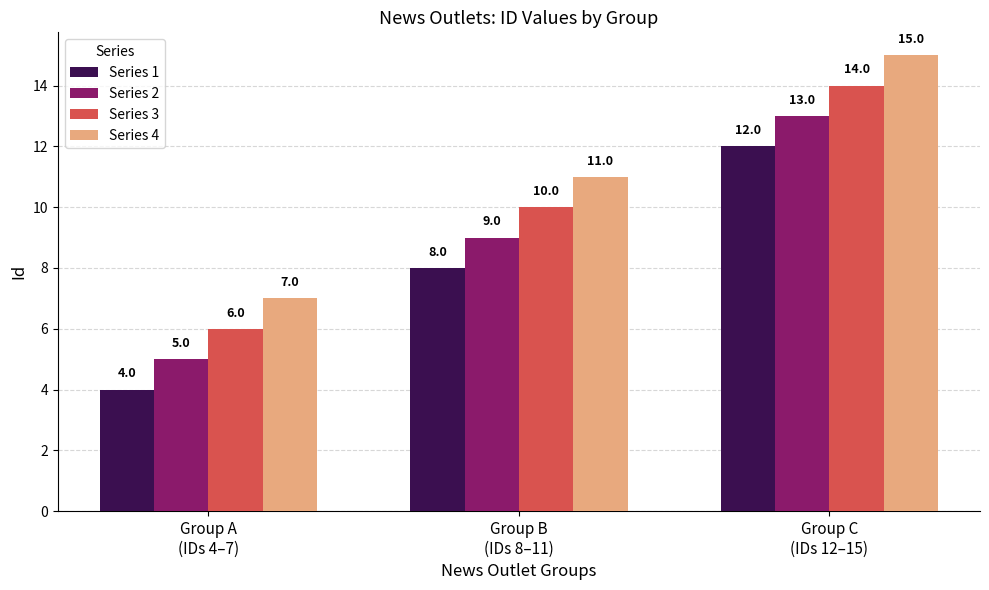

How many Series 1 values are between 4 and 12?

3